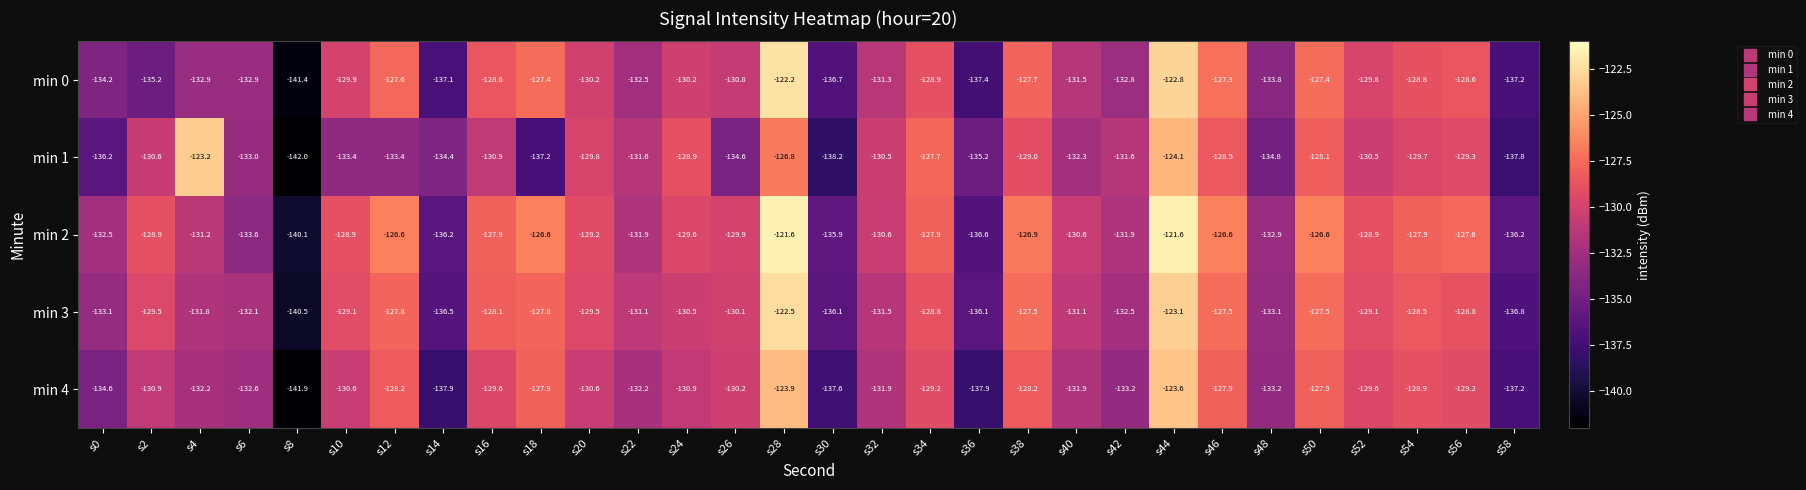

Rank the series at s52 from highest to lowest value.

min 2, min 3, min 4, min 0, min 1